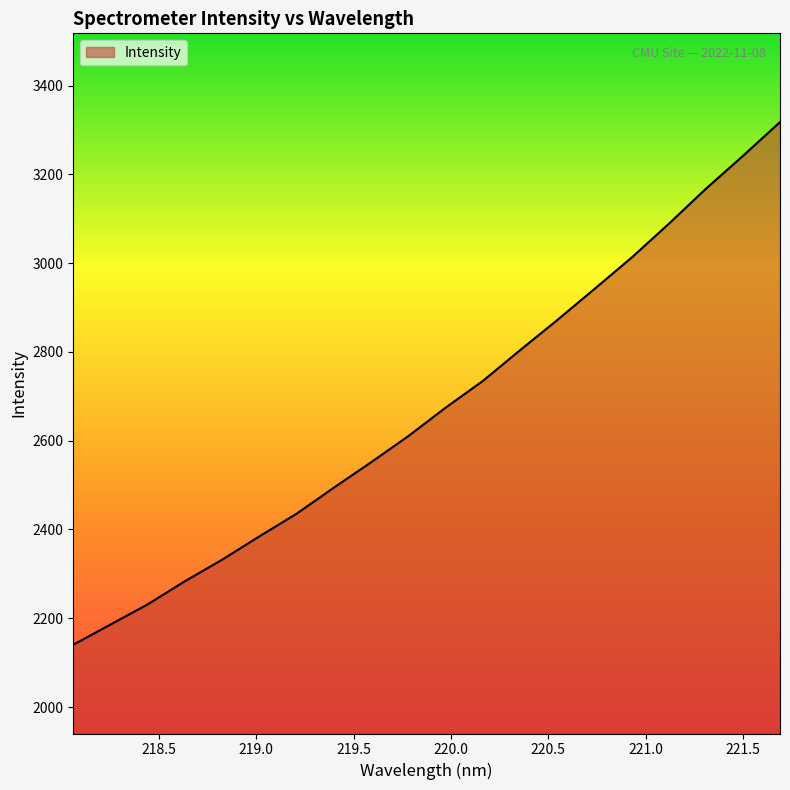

Count the number of values greater than 2673.

10